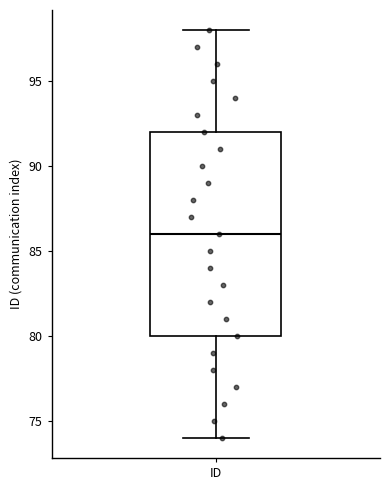

Where does the upper whisker of the box for ID end on the y-axis? The values are not printed on the chart, so give them approximately, as read against the axis.

98